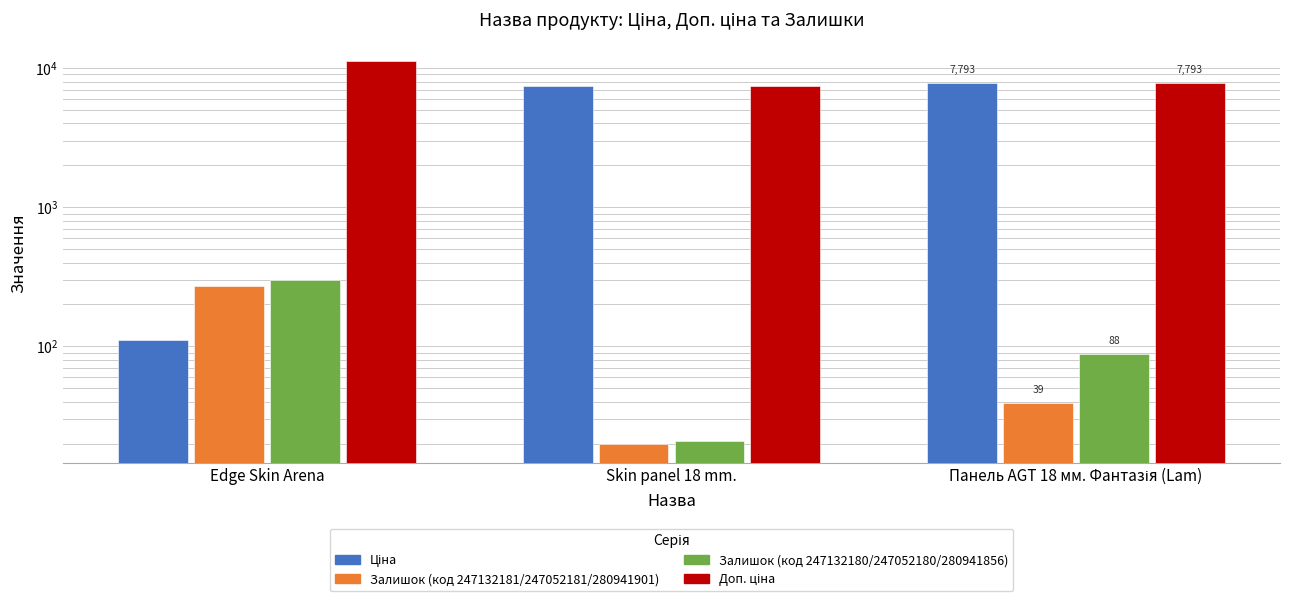

Which category has the highest value in the Залишок (код 247132180/247052180/280941856) series?

Edge Skin Arena